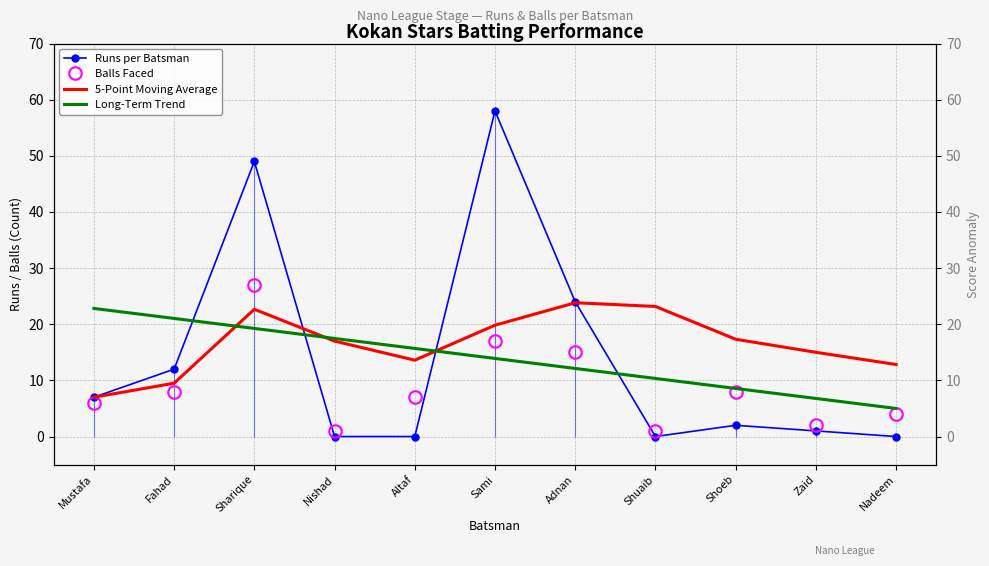

True or false: 5-Point Moving Average and Long-Term Trend intersect in this chart.

True